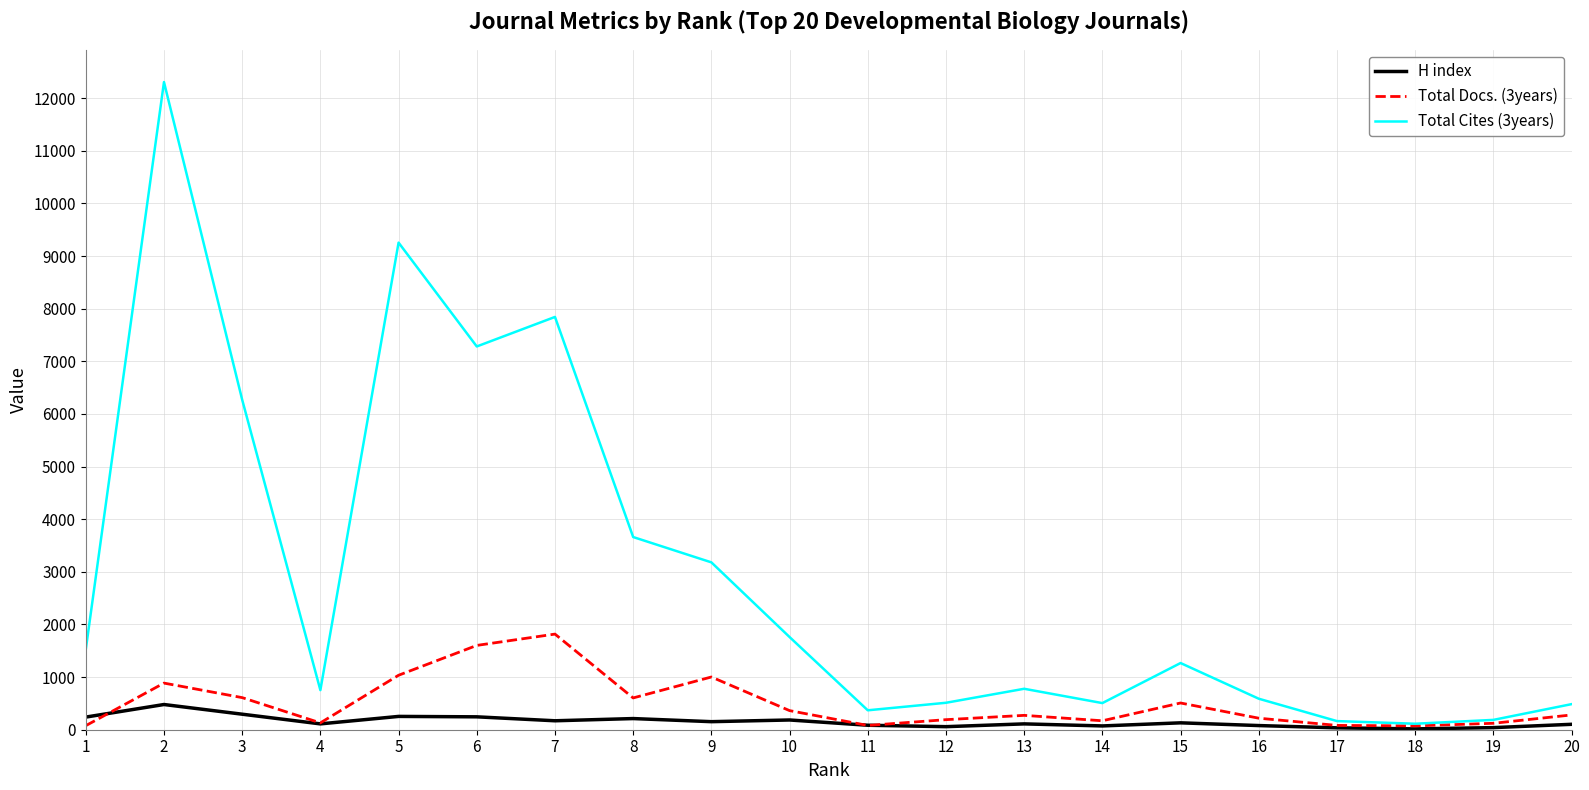

What is the spread (max minus min) of values at 6?

7037